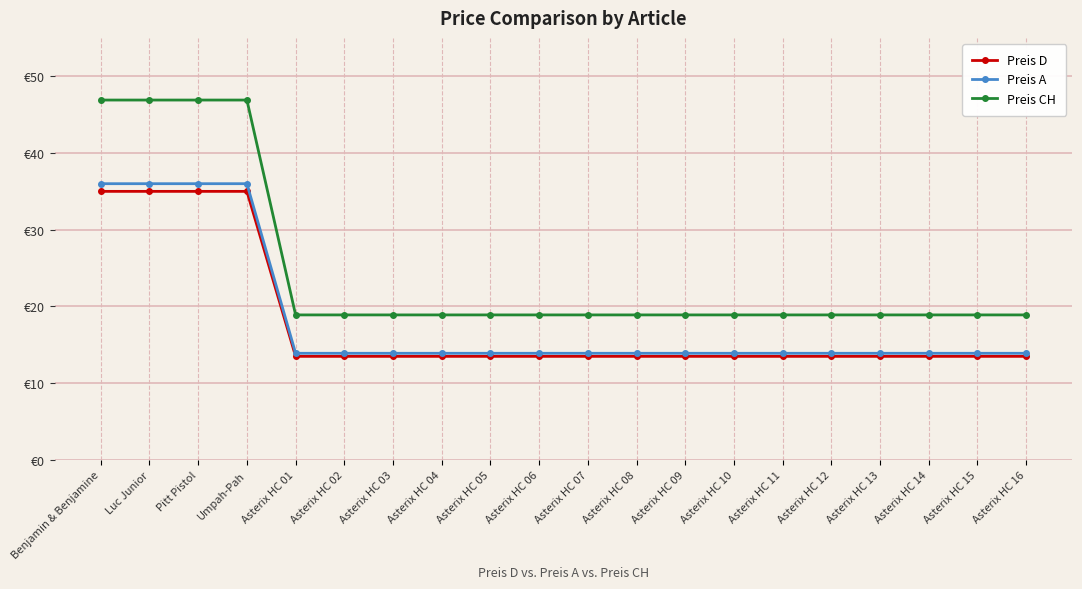

Reading left to right, transcribe all the data shown in this chart.

Preis D: 35.0	35.0	35.0	35.0	13.5	13.5	13.5	13.5	13.5	13.5	13.5	13.5	13.5	13.5	13.5	13.5	13.5	13.5	13.5	13.5
Preis A: 36.0	36.0	36.0	36.0	13.9	13.9	13.9	13.9	13.9	13.9	13.9	13.9	13.9	13.9	13.9	13.9	13.9	13.9	13.9	13.9
Preis CH: 46.9	46.9	46.9	46.9	18.9	18.9	18.9	18.9	18.9	18.9	18.9	18.9	18.9	18.9	18.9	18.9	18.9	18.9	18.9	18.9